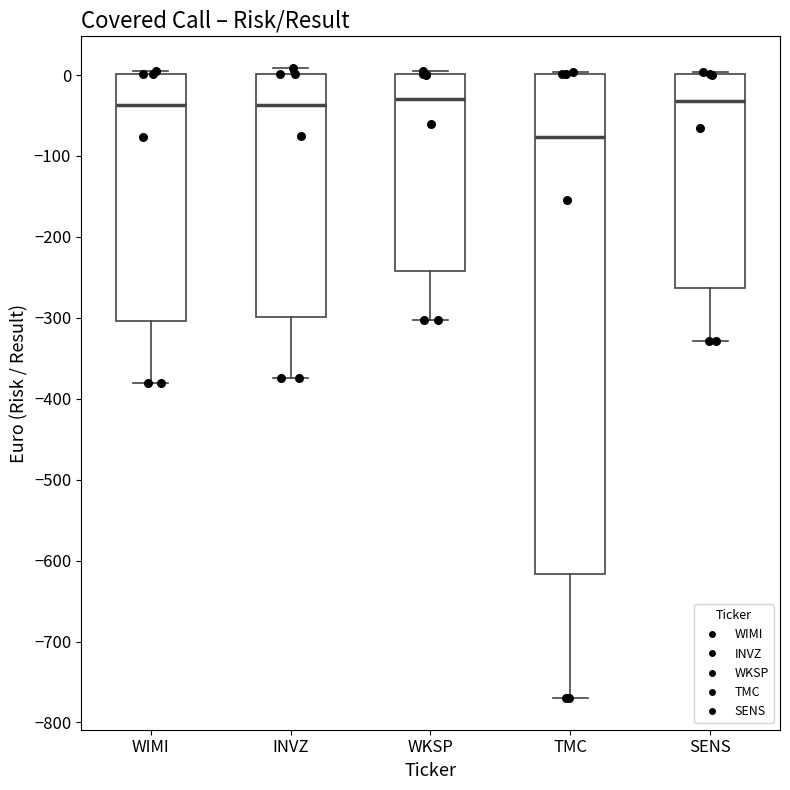

Reading left to right, transcribe this box plot: for each box, give where its median line is, the range the box spans, and where its two whiskers end, as read against the y-axis. The values are not printed on the chart, so give them approximately, as read against the axis.

WIMI: median -40, box -300 to 0, whiskers -380 to 10
INVZ: median -40, box -300 to 0, whiskers -370 to 10
WKSP: median -30, box -240 to 0, whiskers -300 to 10
TMC: median -80, box -620 to 0, whiskers -770 to 0
SENS: median -30, box -260 to 0, whiskers -330 to 0